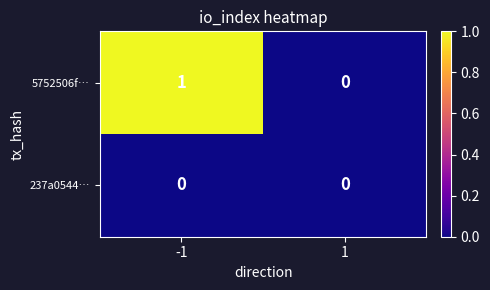

Reading right to left, what are all the values shown in this chart?

5752506f…: 1=0	-1=1
237a0544…: 1=0	-1=0